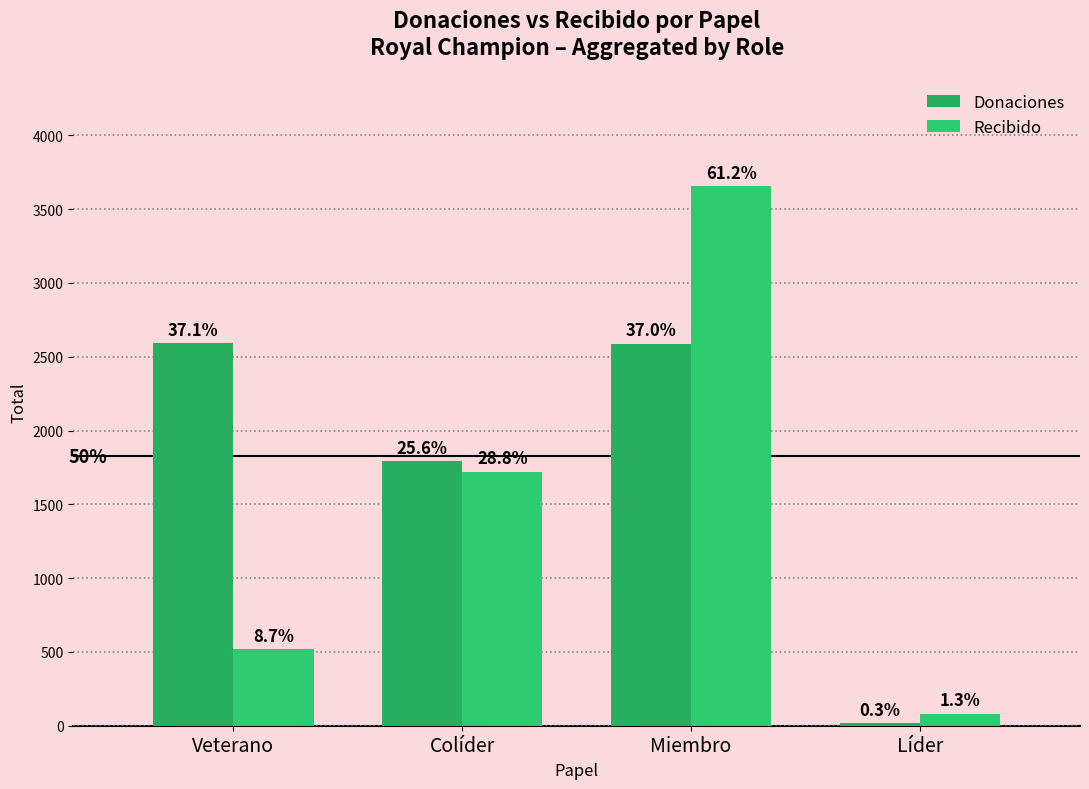

Does the chart contain any negative values?

No